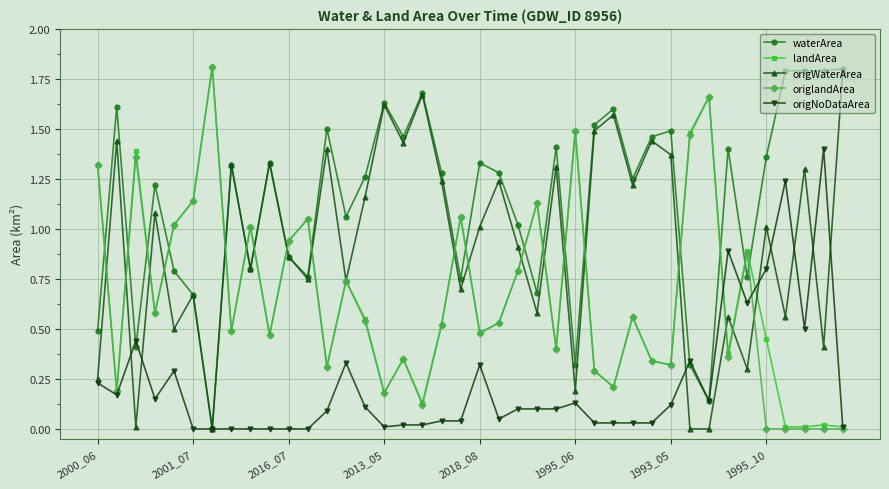

Which series has the largest total across all categories?

waterArea